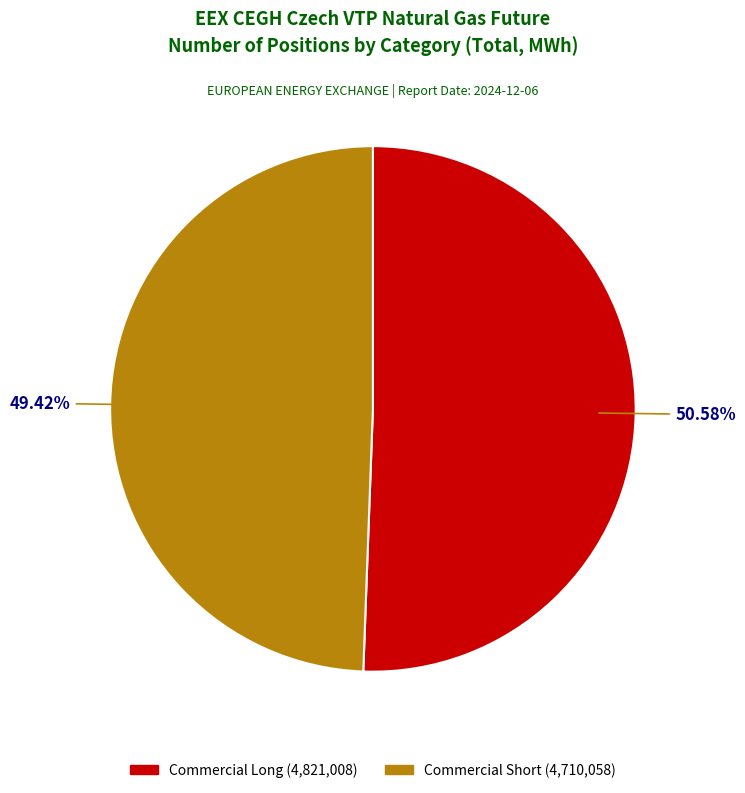

Does Commercial Long (4,821,008) represent more than half of the total?

Yes